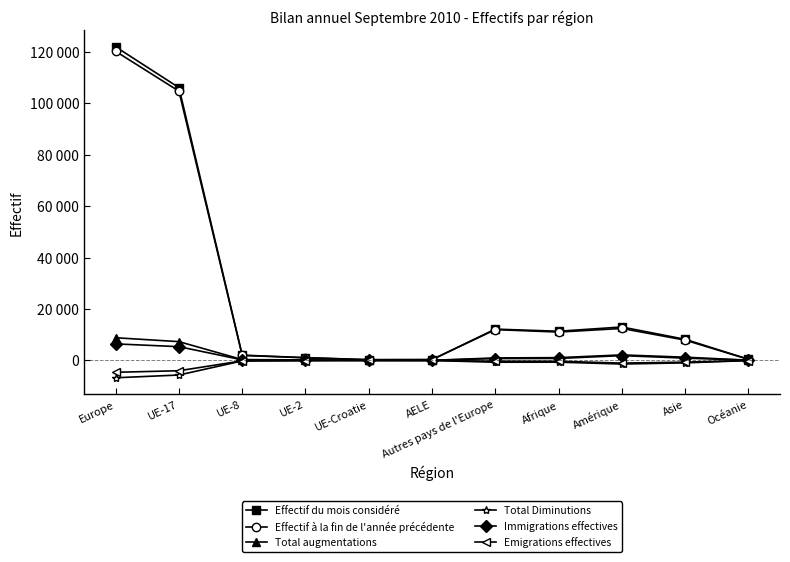

What is the value of the Effectif du mois considéré point at the 11th from the left?

454